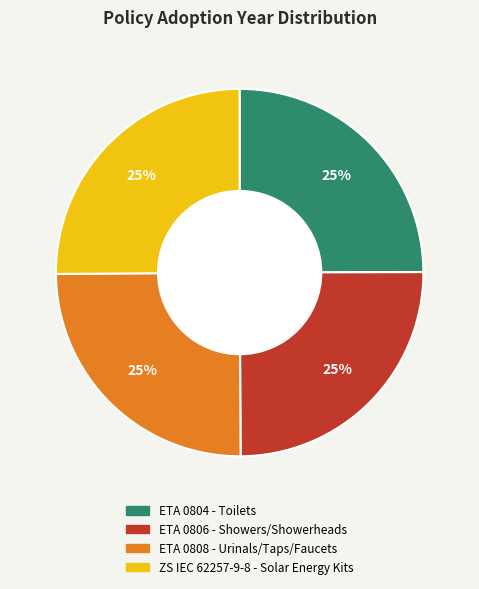

To the nearest percent, what percentage of the pie is ZS IEC 62257-9-8 - Solar Energy Kits?

25%